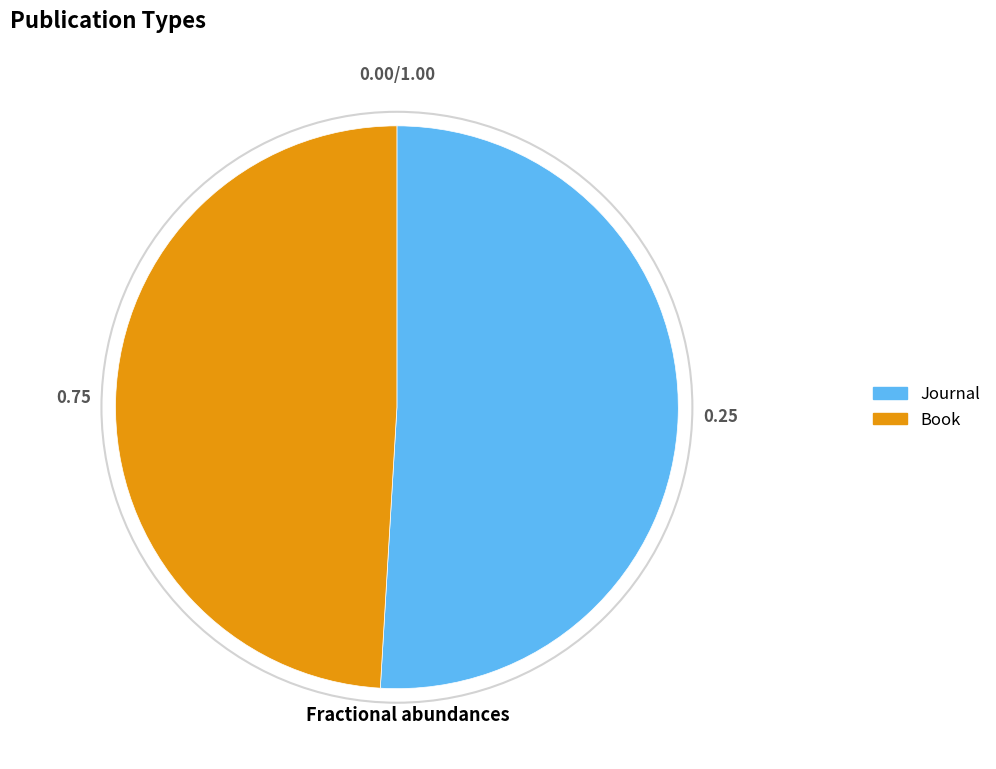

How many segments does this pie chart have?

2